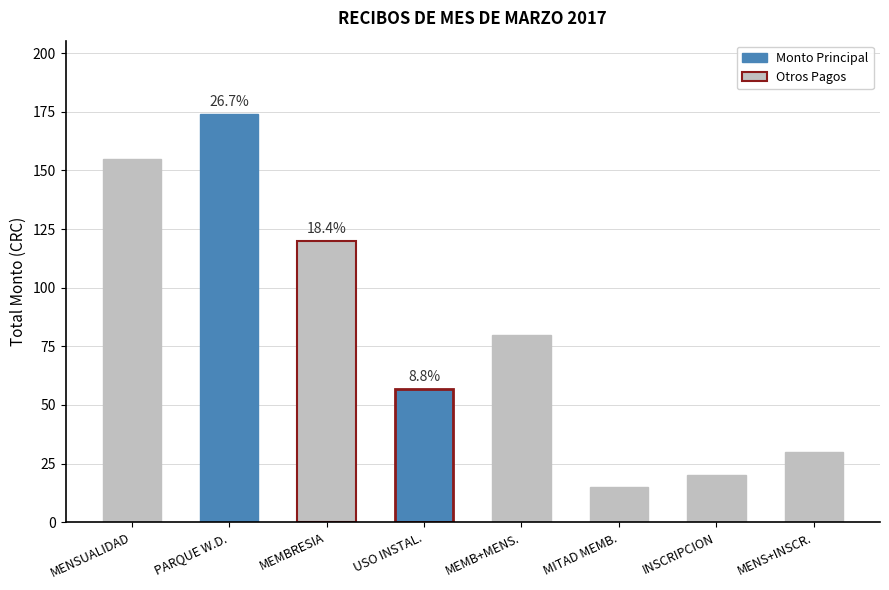

Is it true that the value at MEMB+MENS. is 80?

True